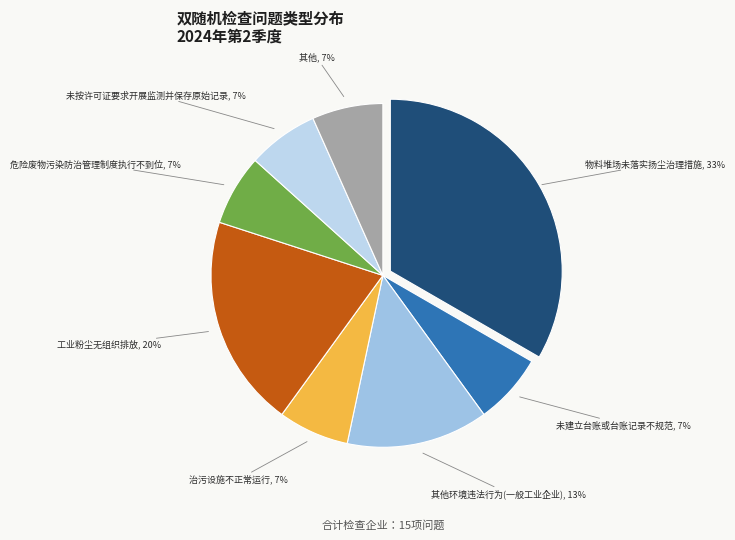

Does any single category account for the majority?

No